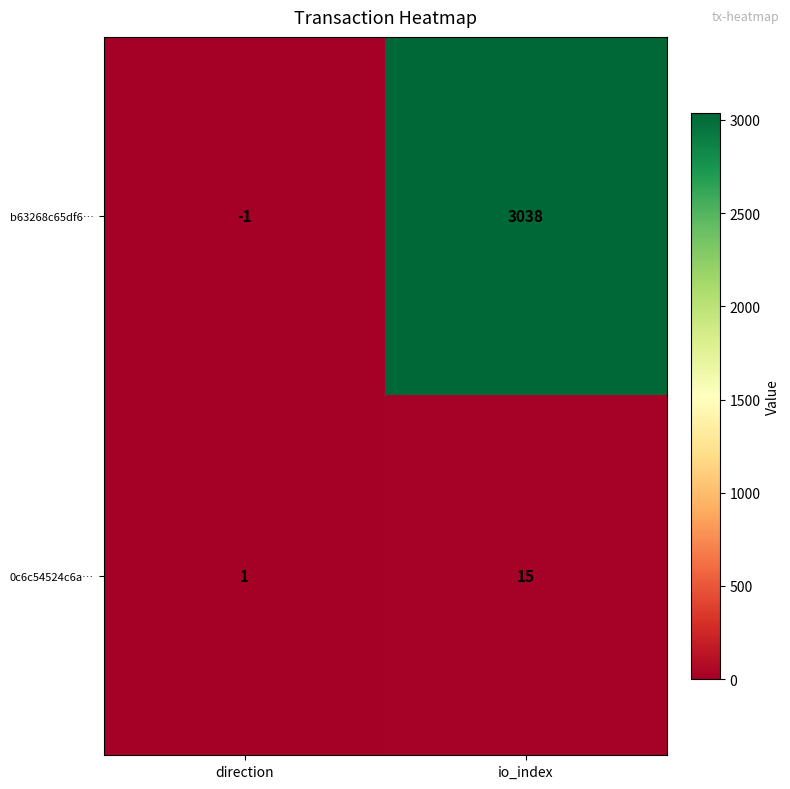

At which category does the chart reach its peak across all series?

io_index